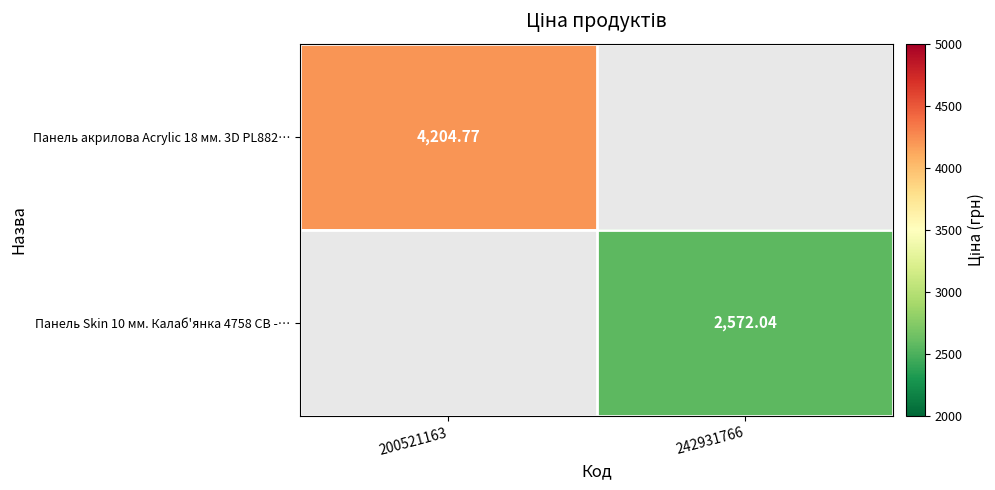

At which label does Панель Skin 10 мм. Калаб'янка 4758 CB -… first exceed 2572?

242931766